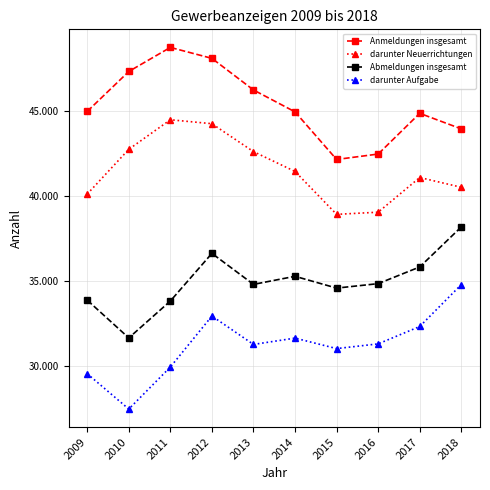

At which label is darunter Aufgabe closest to 31102?

2015